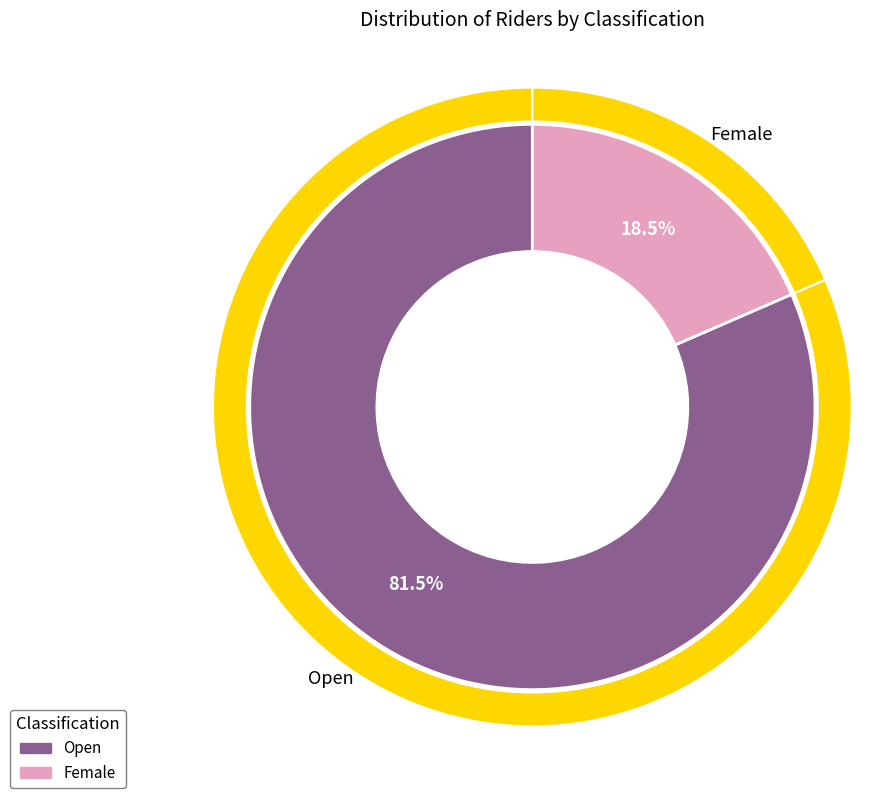

Does Female account for over 50% of the chart?

No